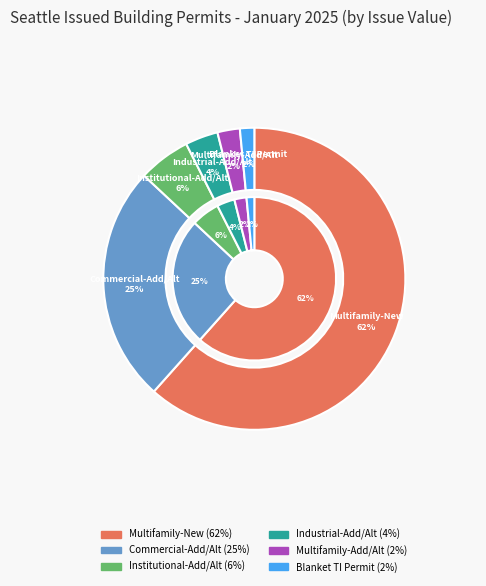

What percentage is the Blanket Tenant Improvement Permit slice, to the nearest percent?

2%